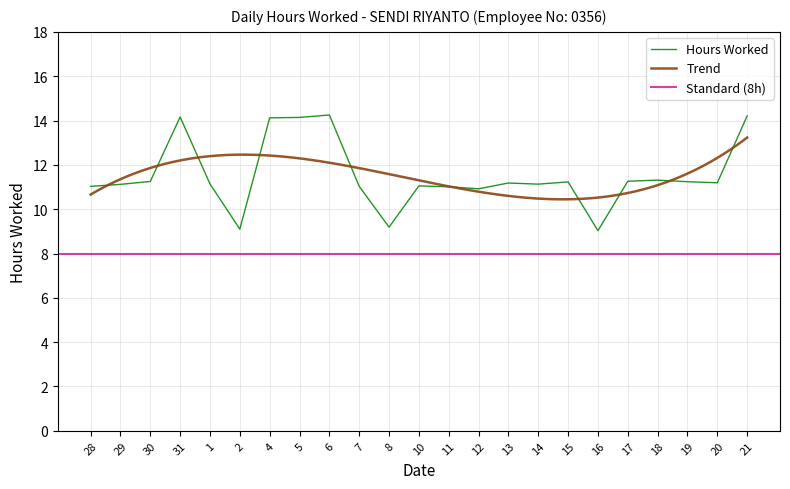

How many data points are less than 11?

4